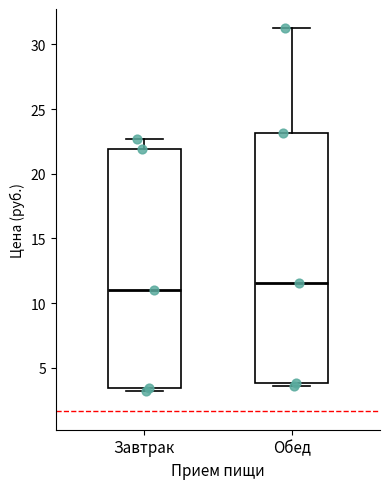

Comparing the boxes themselves (not the whiskers), which one is the tallest?

Обед